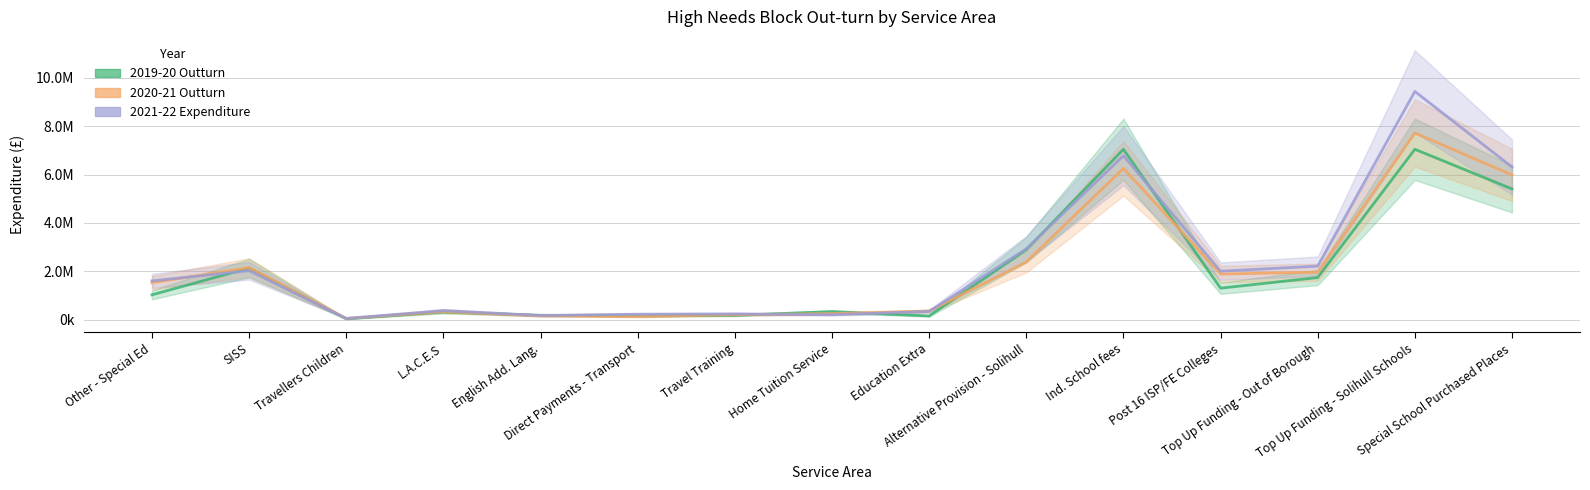

At which category is the sum across all series the highest?

Top Up Funding - Solihull Schools